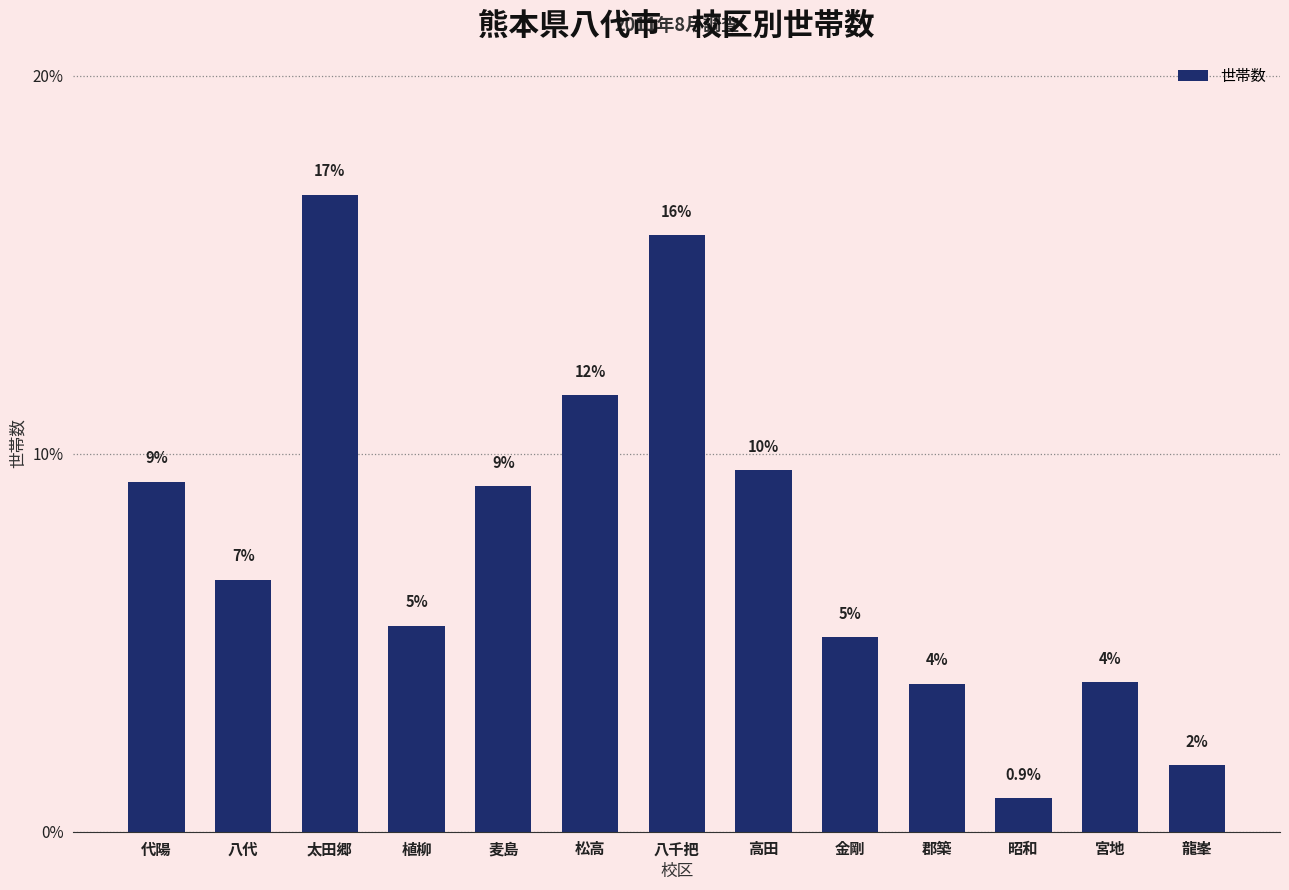

What is the label of the 10th bar from the right?

植柳